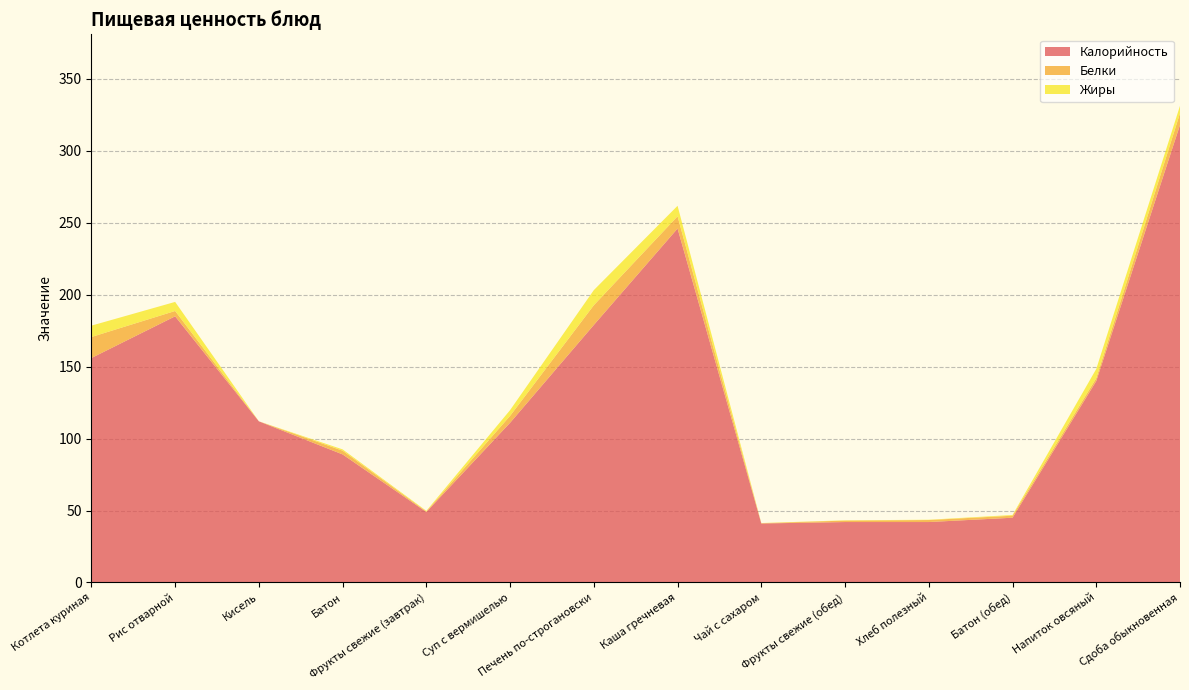

Reading left to right, transcribe all the data shown in this chart.

Калорийность: 156.0	185.0	112.0	89.0	49.0	111.0	179.0	246.0	41.0	42.0	42.0	45.0	140.0	318.0
Белки: 14.6	3.7	0.0	2.6	0.4	4.8	13.7	8.5	0.2	1.0	1.4	1.4	2.0	8.1
Жиры: 7.9	6.3	0.0	0.9	0.4	4.0	10.5	7.3	0.1	0.2	0.2	0.5	6.4	5.2